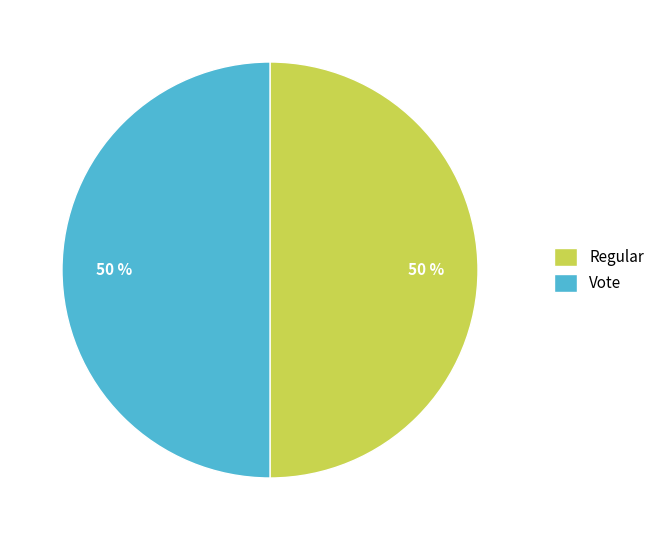

Combined, do Regular and Vote account for over 50%?

Yes